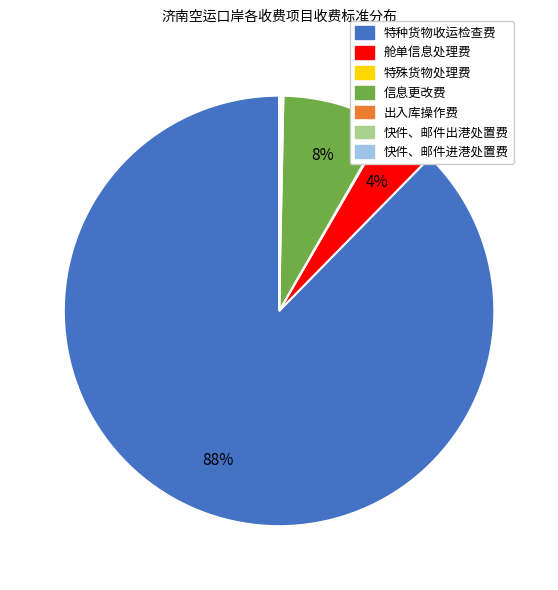

To the nearest percent, what percentage of the pie is 舱单信息处理费?

4%